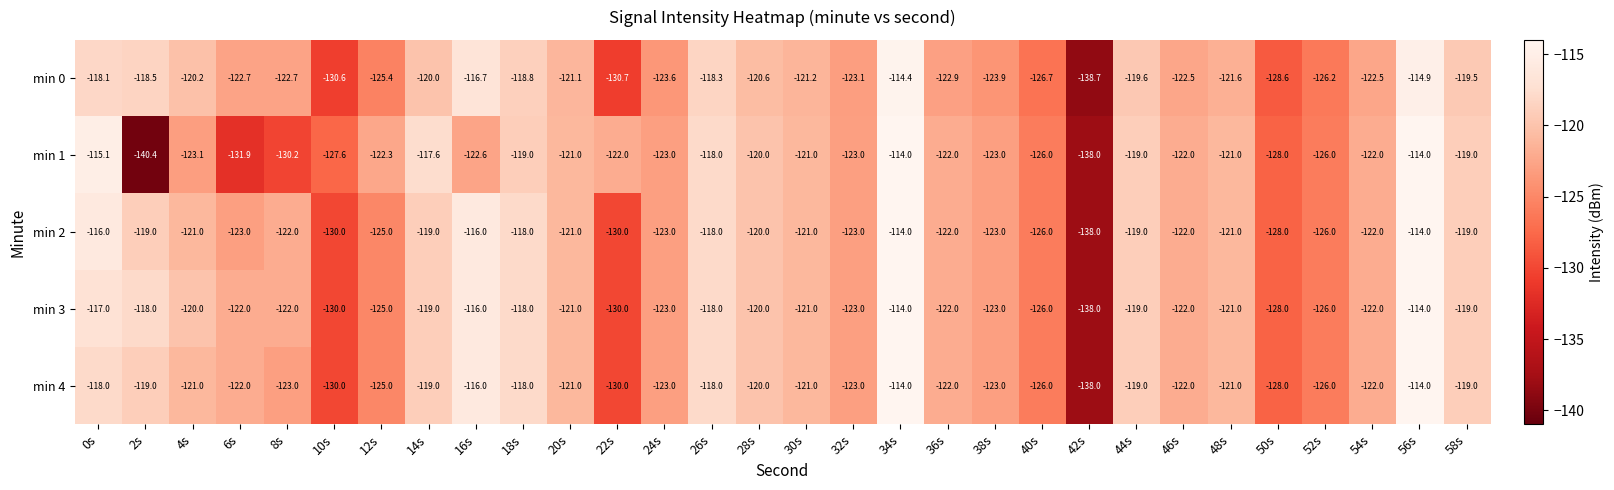

The value of min 4 at 22s is -130.0. True or false?

True